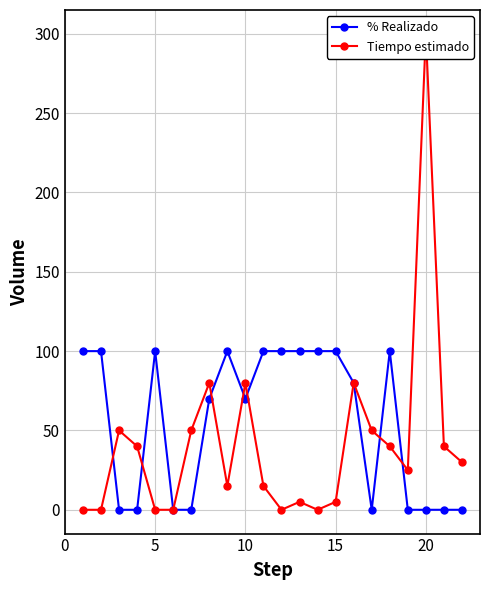

The value of % Realizado at 15 is 142. True or false?

False